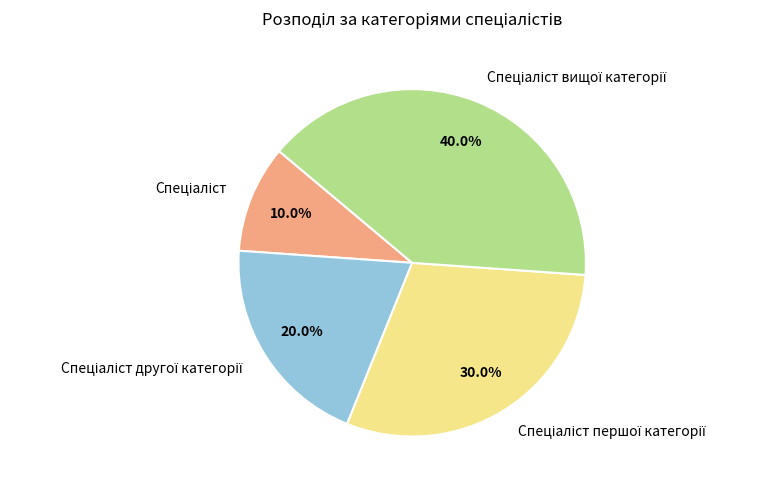

Is there a majority slice in this chart?

No